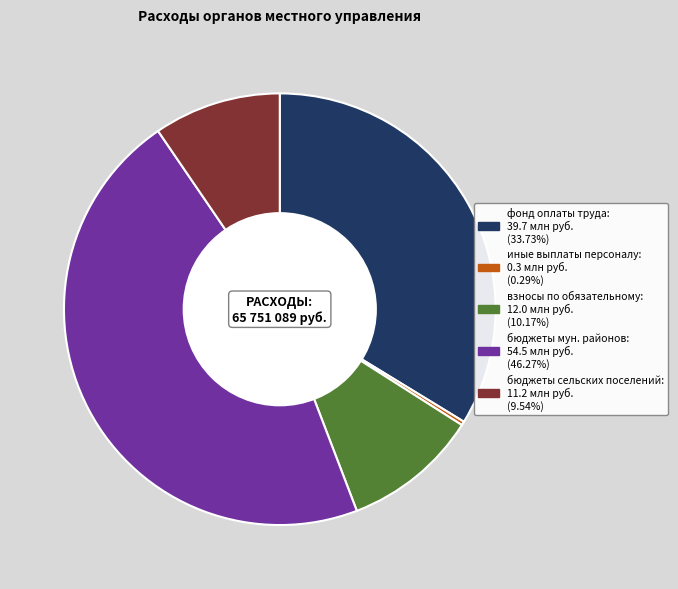

Is there a majority slice in this chart?

No